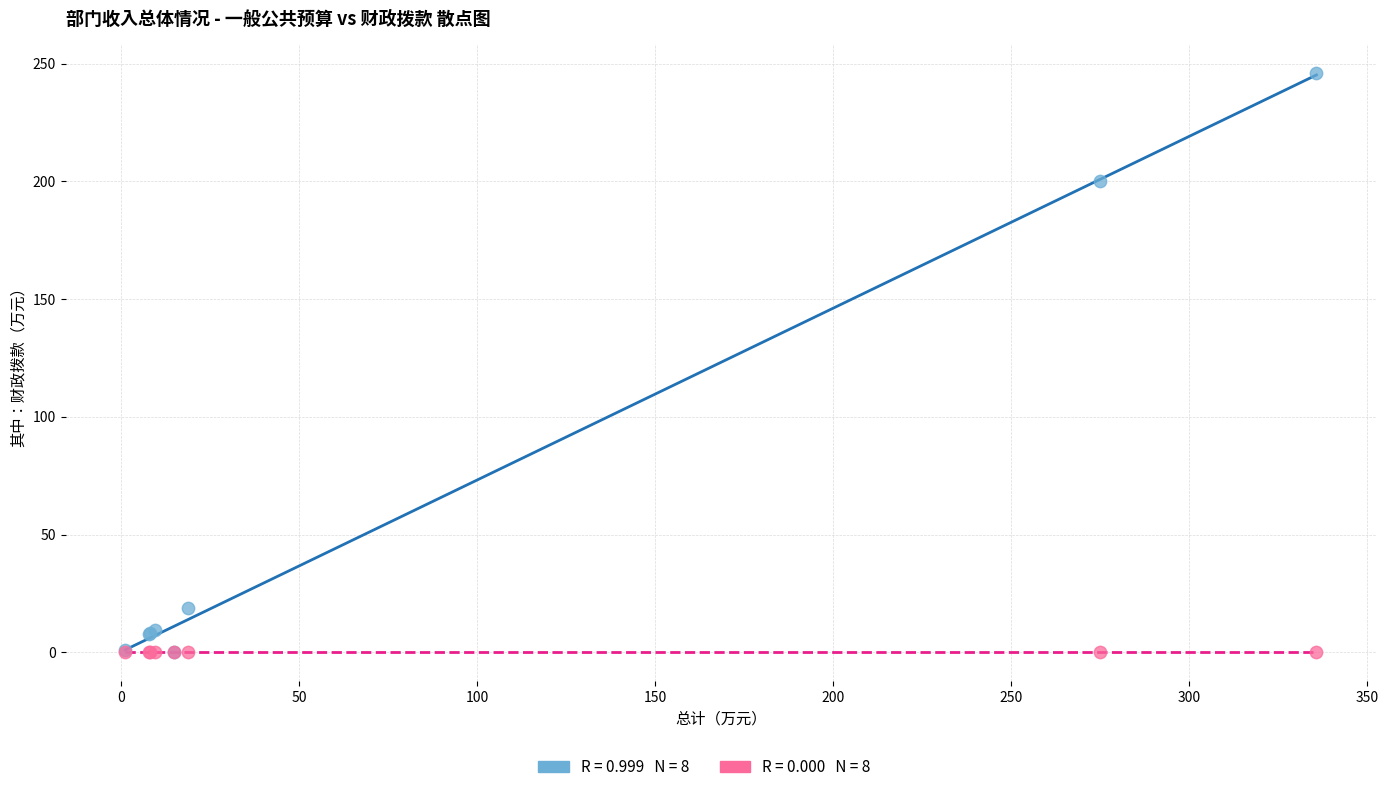

Across all series, what Y value is closest to 122?

200.0